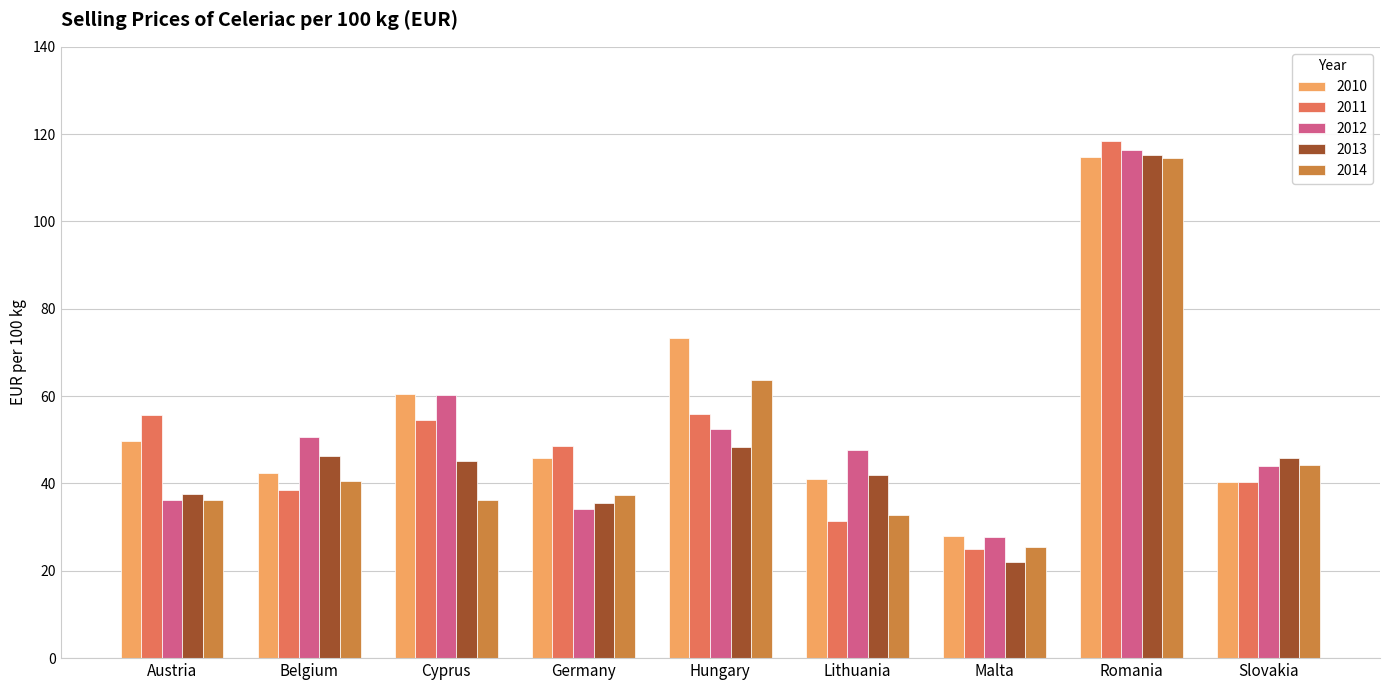

Where does the 2012 series first go above 47?

Belgium